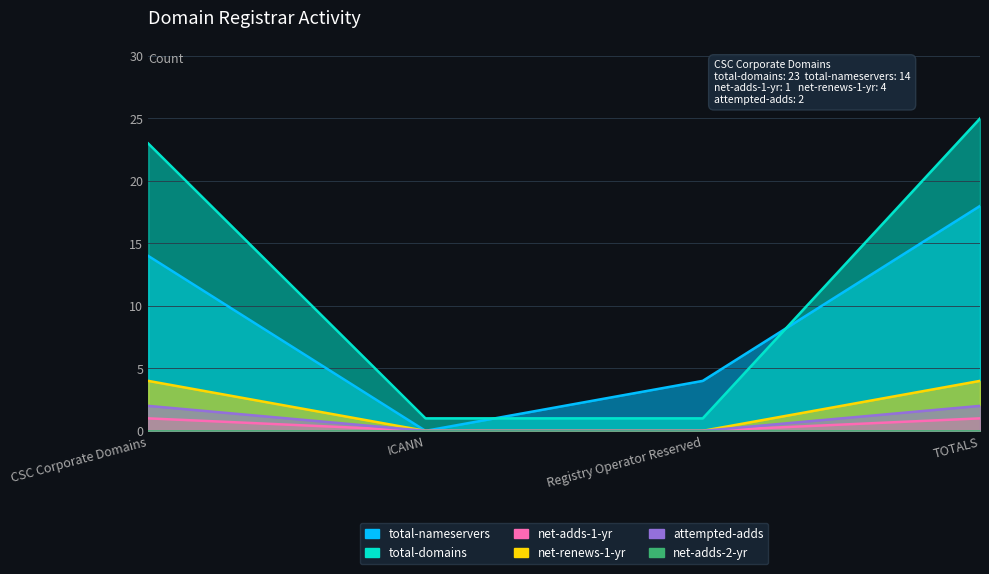

What is the average value of the attempted-adds series?

1